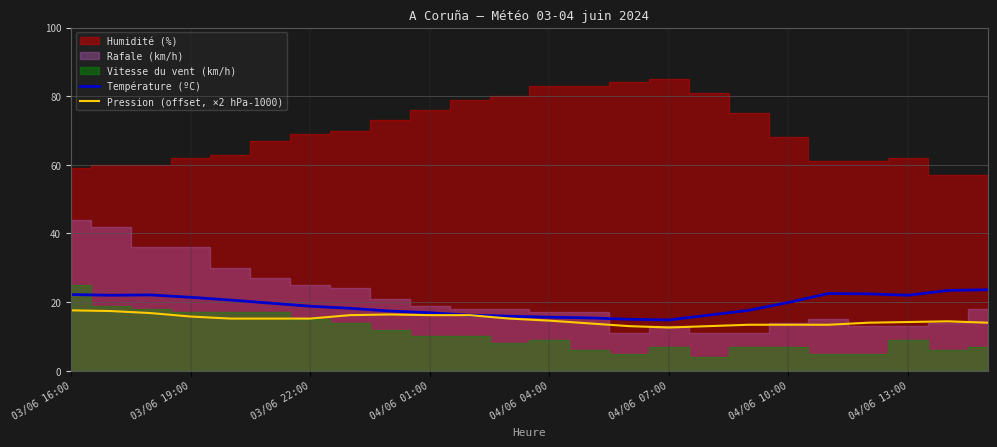

At which label does Pression (offset, ×2 hPa-1000) first exceed 15?

03/06 16:00